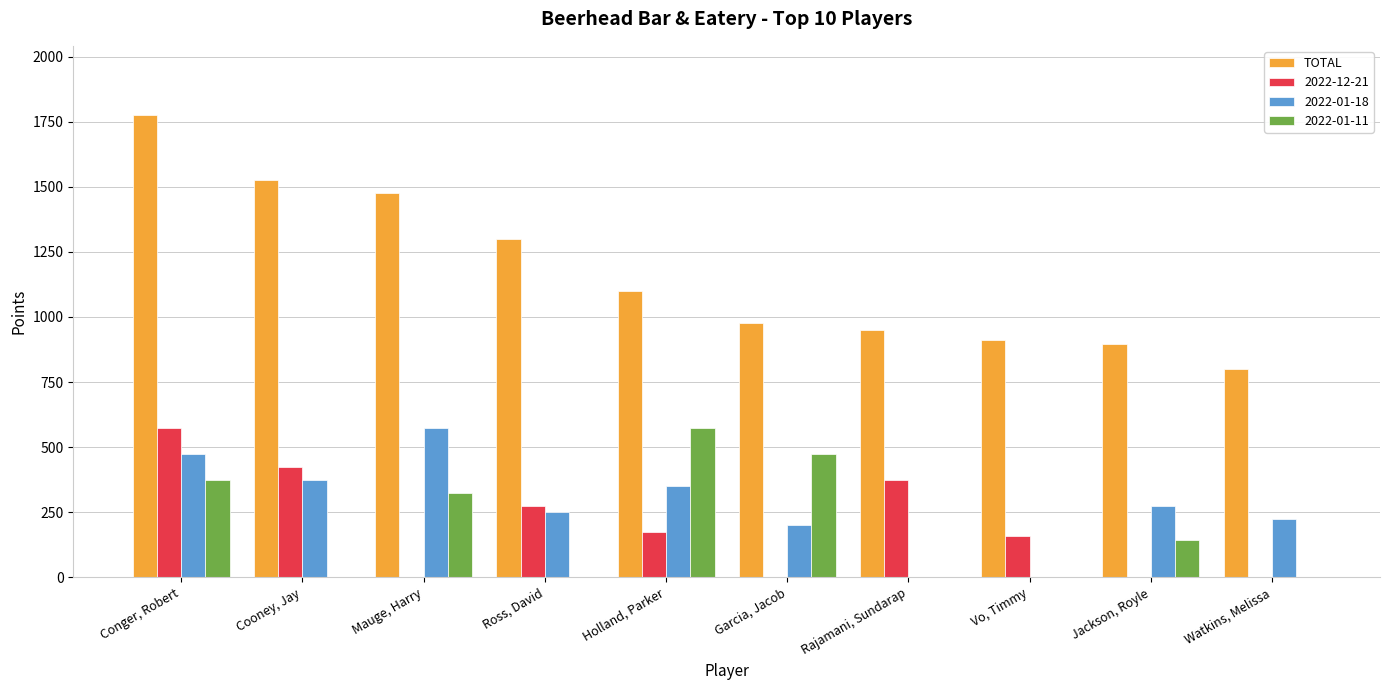

How many data points does each series have?

10